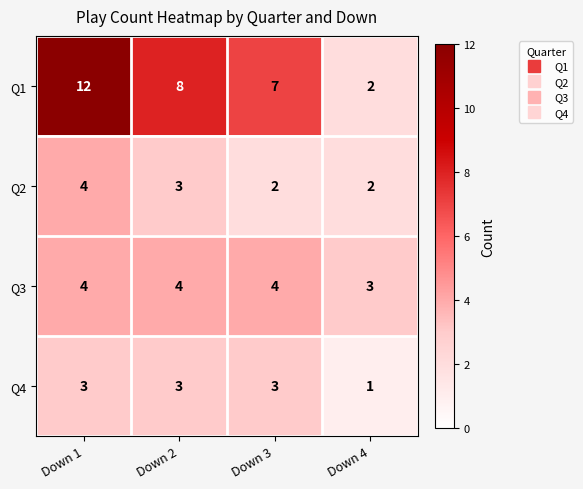

What is the average value of the Q3 series?

4